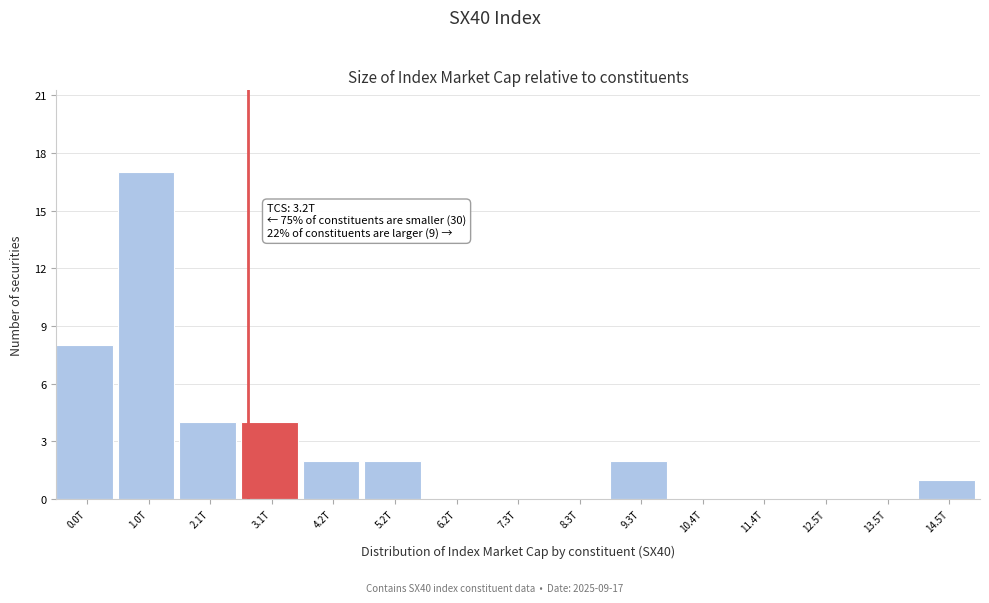

Reading right to left, list all the values displayed in this chart.

14.5T=1	13.5T=0	12.5T=0	11.4T=0	10.4T=0	9.3T=2	8.3T=0	7.3T=0	6.2T=0	5.2T=2	4.2T=2	3.1T=4	2.1T=4	1.0T=17	0.0T=8